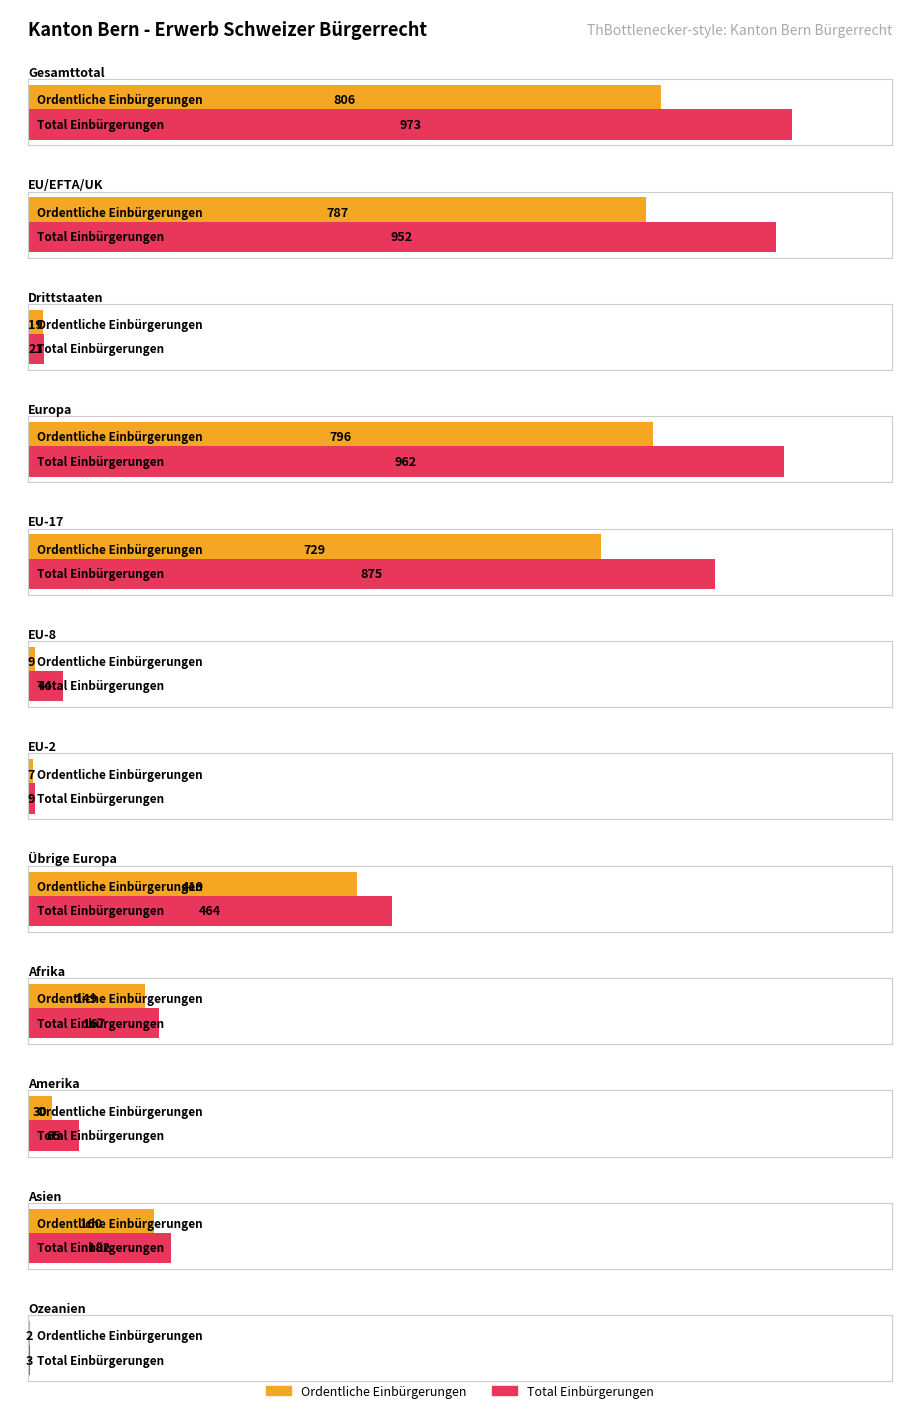

What is the label of the 3rd bar from the right?

Amerika